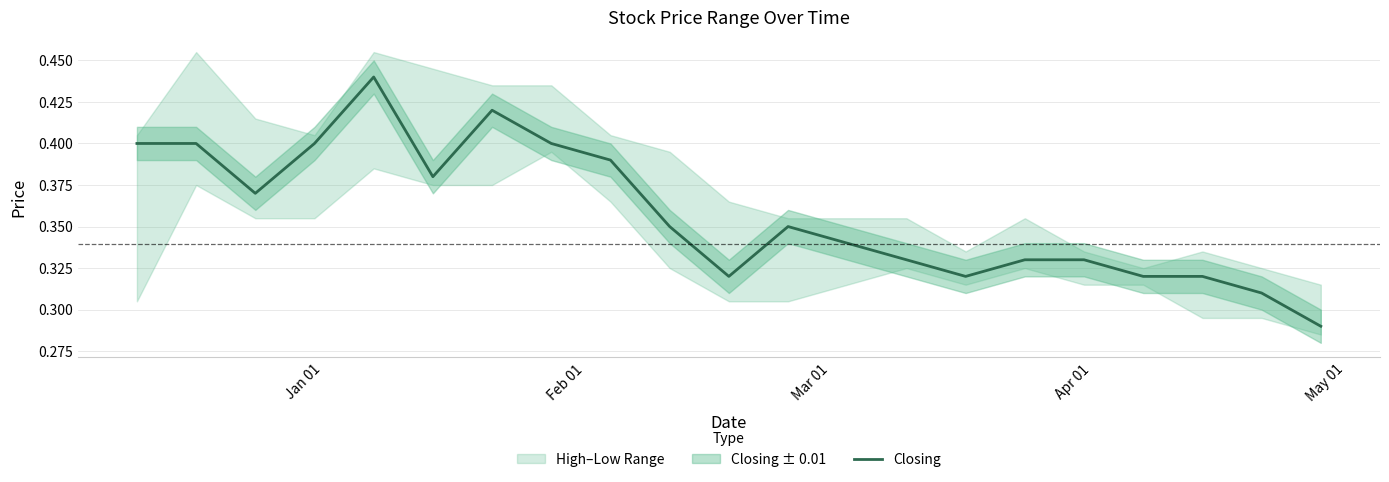

How many values are between 0 and 1?

20